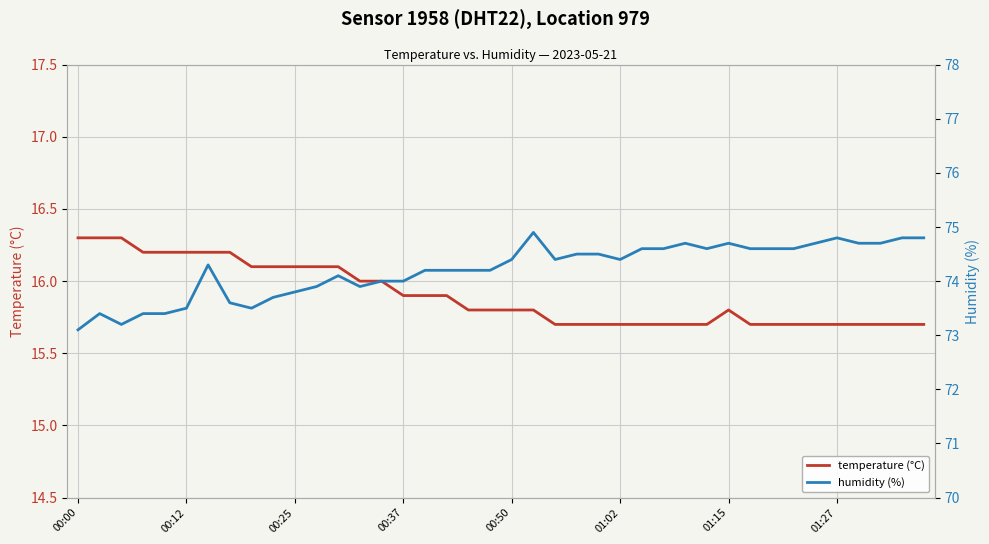

What is the total value across all series at 27?

90.3